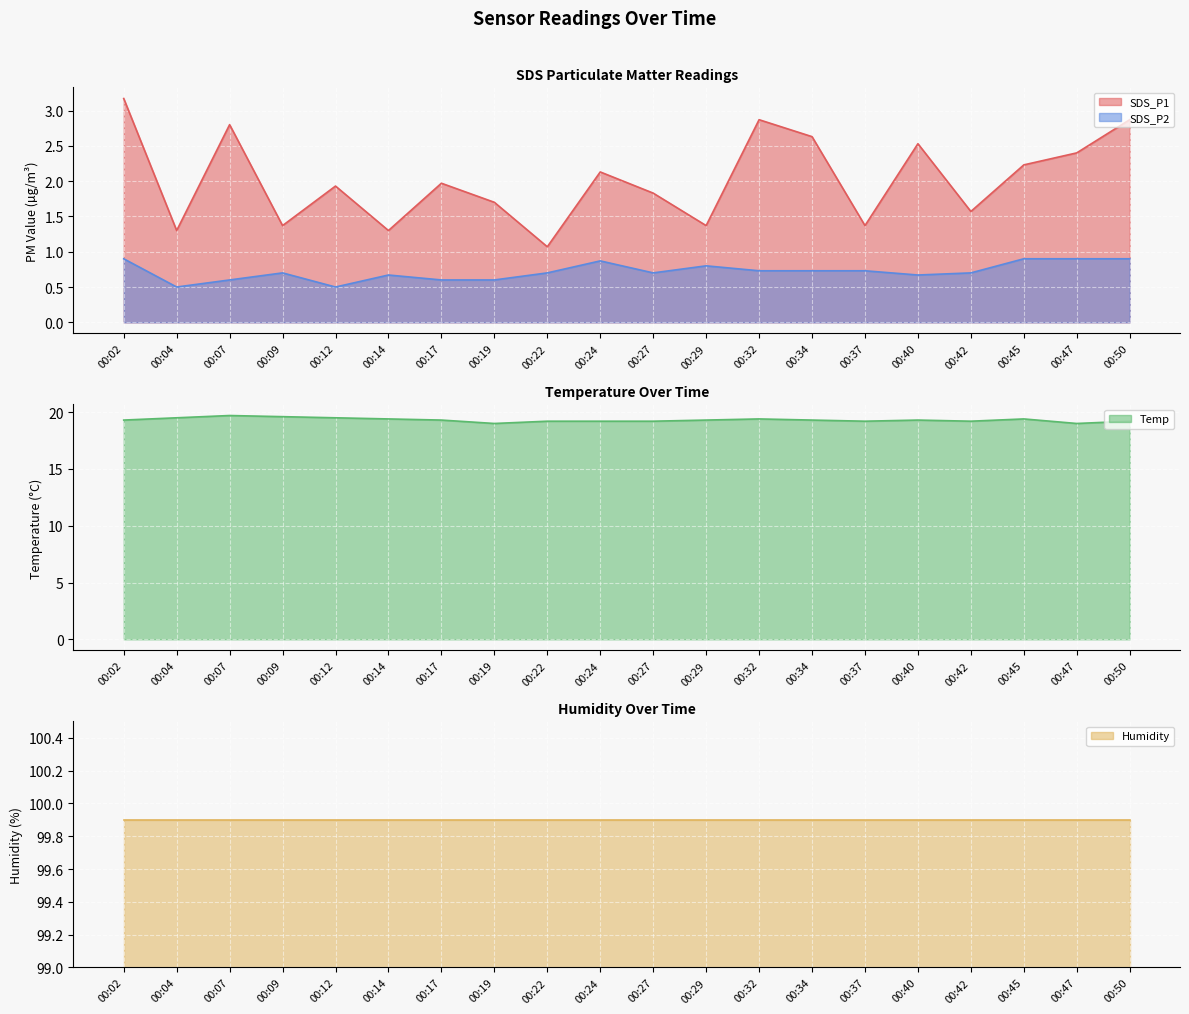

True or false: SDS_P1 has a value of 1.3 at 00:14.

True